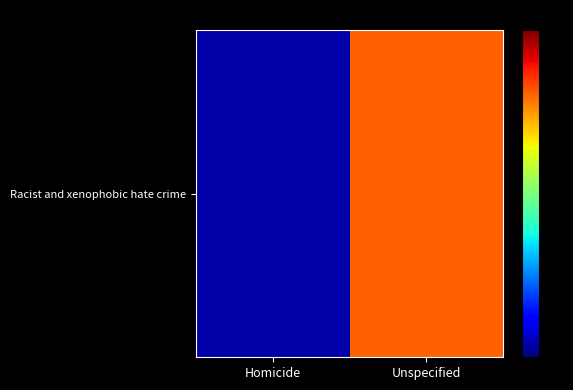

Which has a higher value, Unspecified or Homicide?

Unspecified